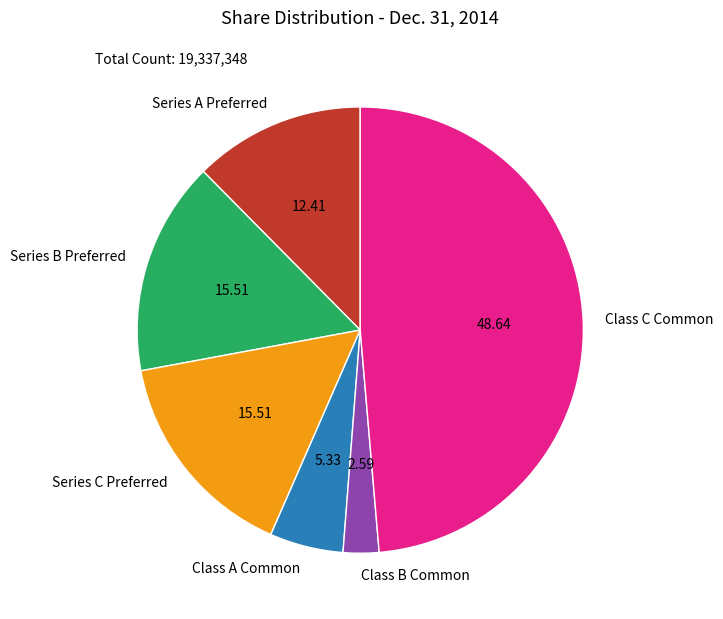

How many slices are in this pie chart?

6